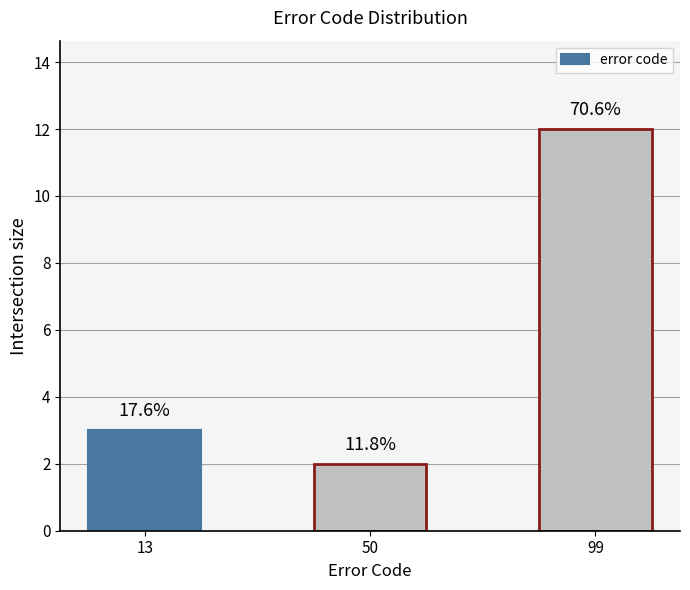

What is the value of the 3rd bar from the left?

12